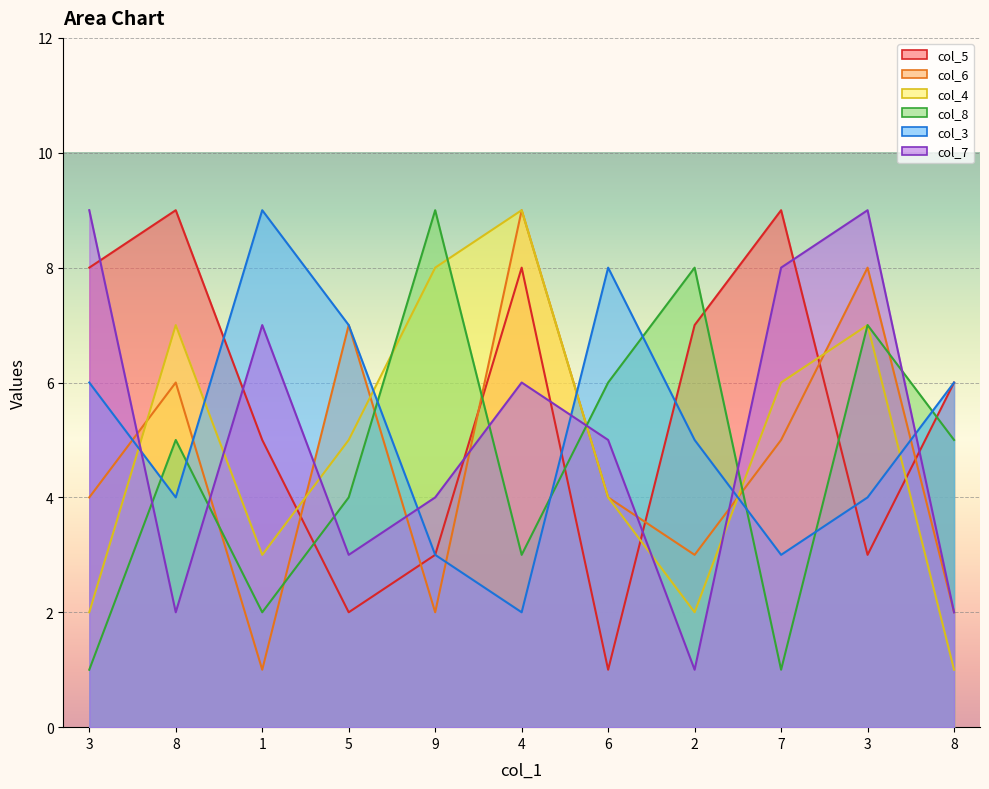

Count the col_8 values in the range 2 to 7.

7